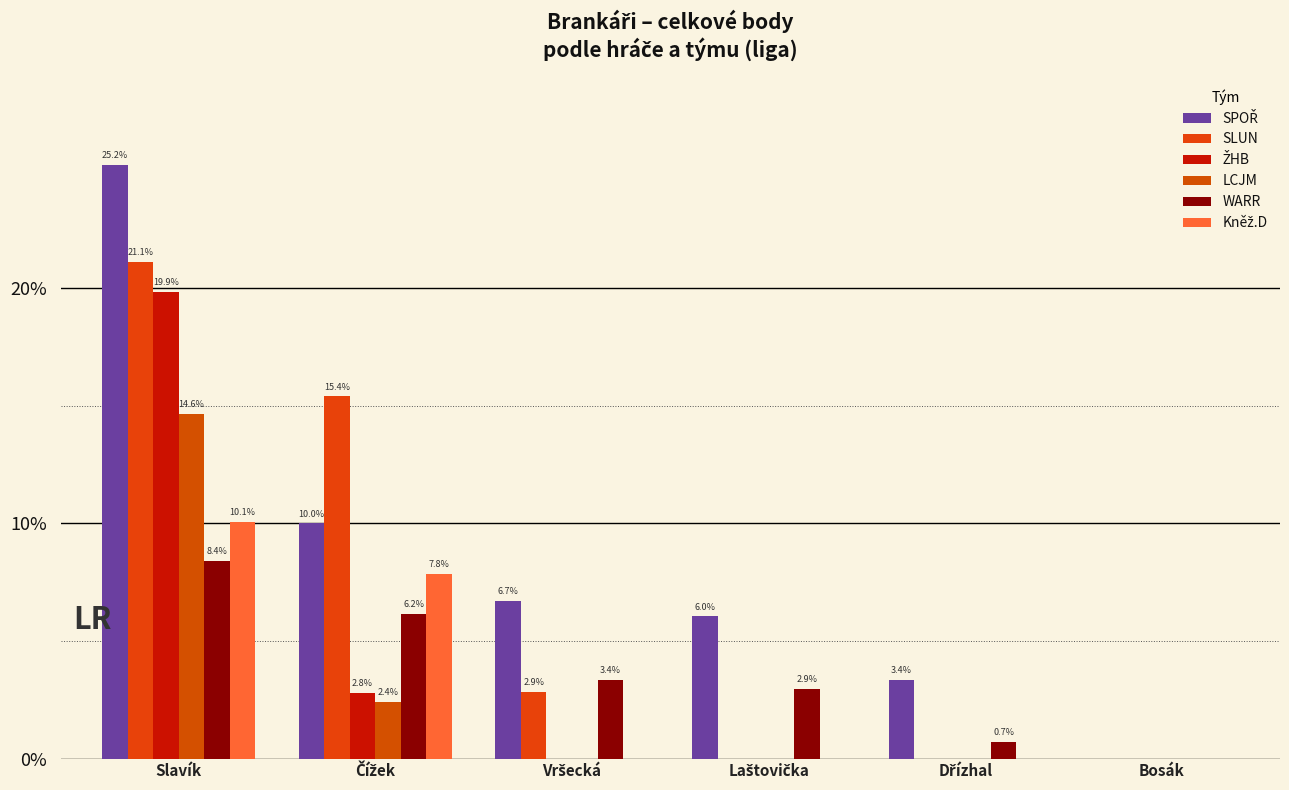

Does the chart contain stacked bars?

No